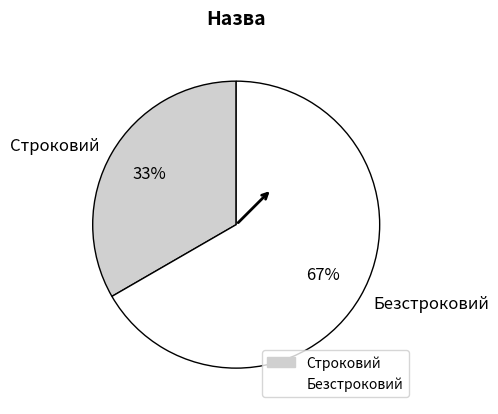

Count the number of slices in the pie.

2